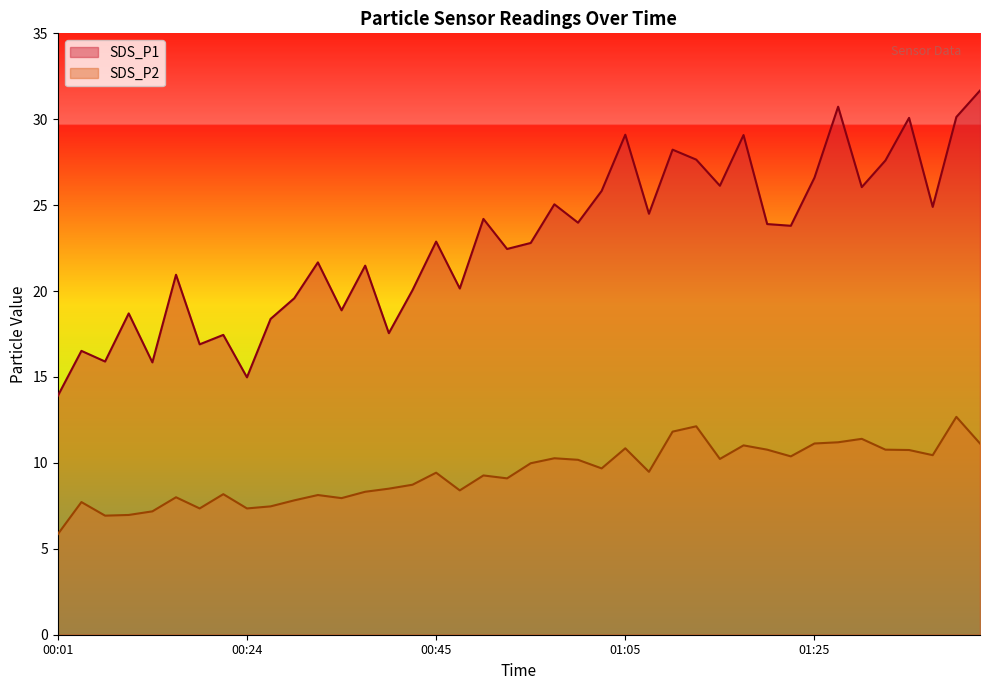

What is the sum of all SDS_P1 values?

916.2